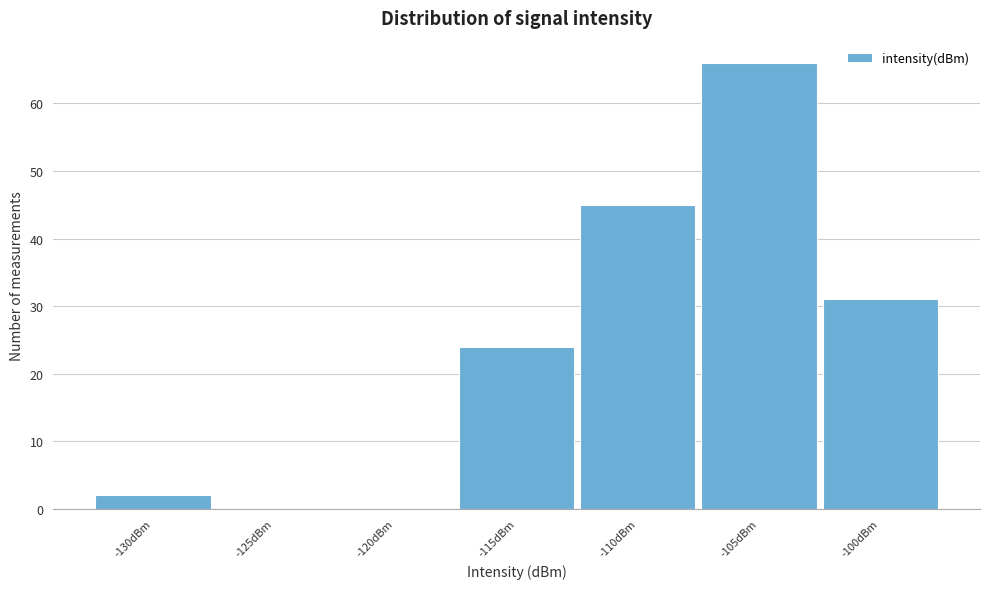

Reading left to right, extract all data points from this chart.

-130dBm=2	-125dBm=0	-120dBm=0	-115dBm=24	-110dBm=45	-105dBm=66	-100dBm=31